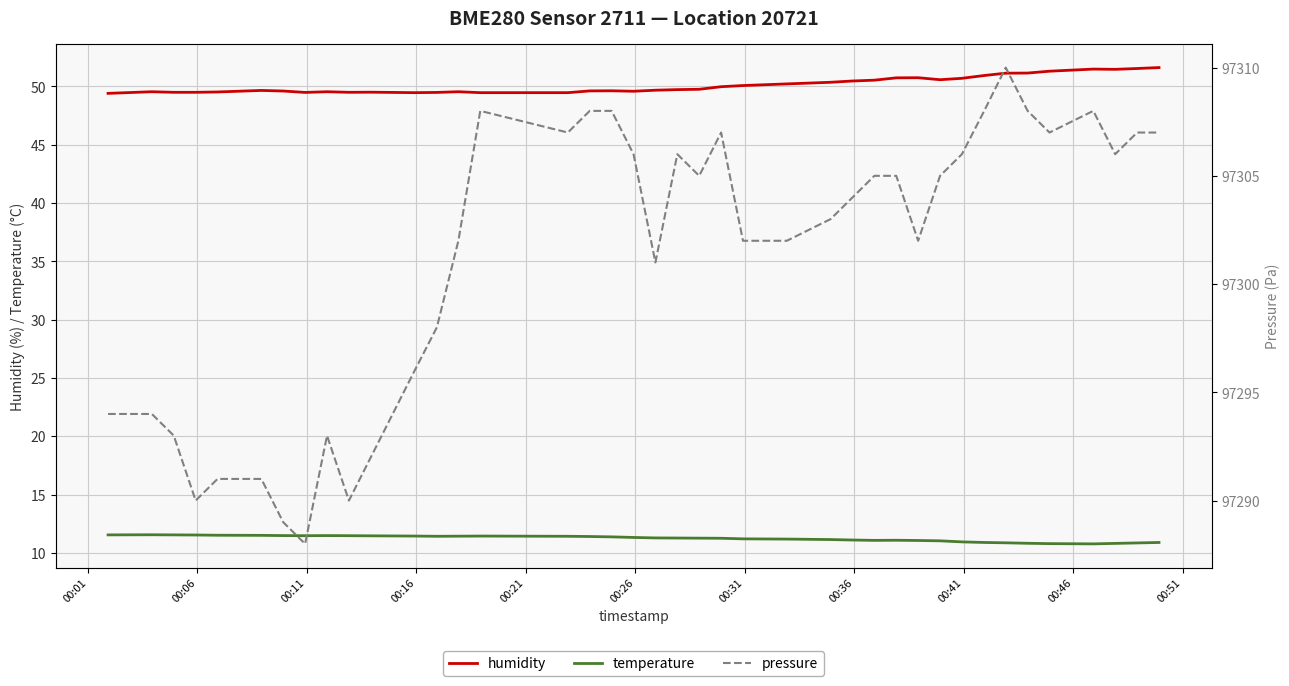

What is the minimum value shown in the chart?

10.8